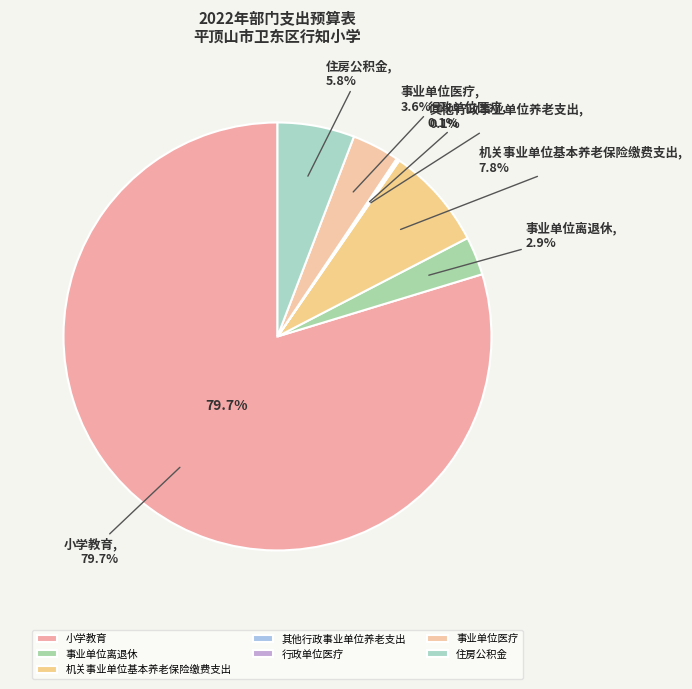

Which category has the smallest portion of the pie?

其他行政事业单位养老支出